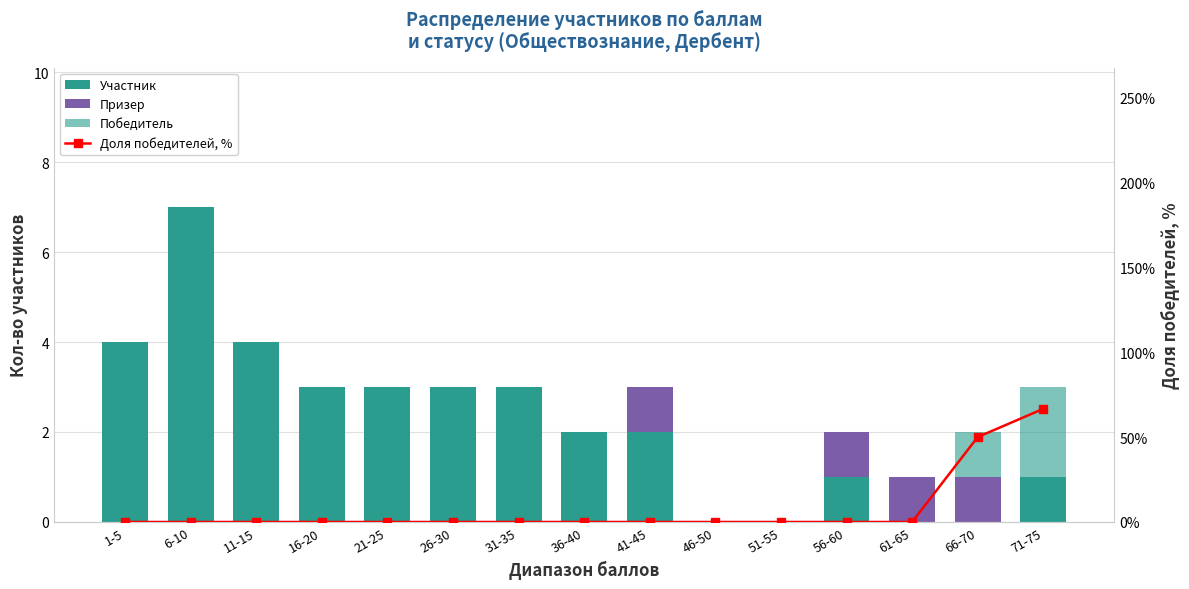

Which series changed the most between 56-60 and 71-75?

Доля победителей, %